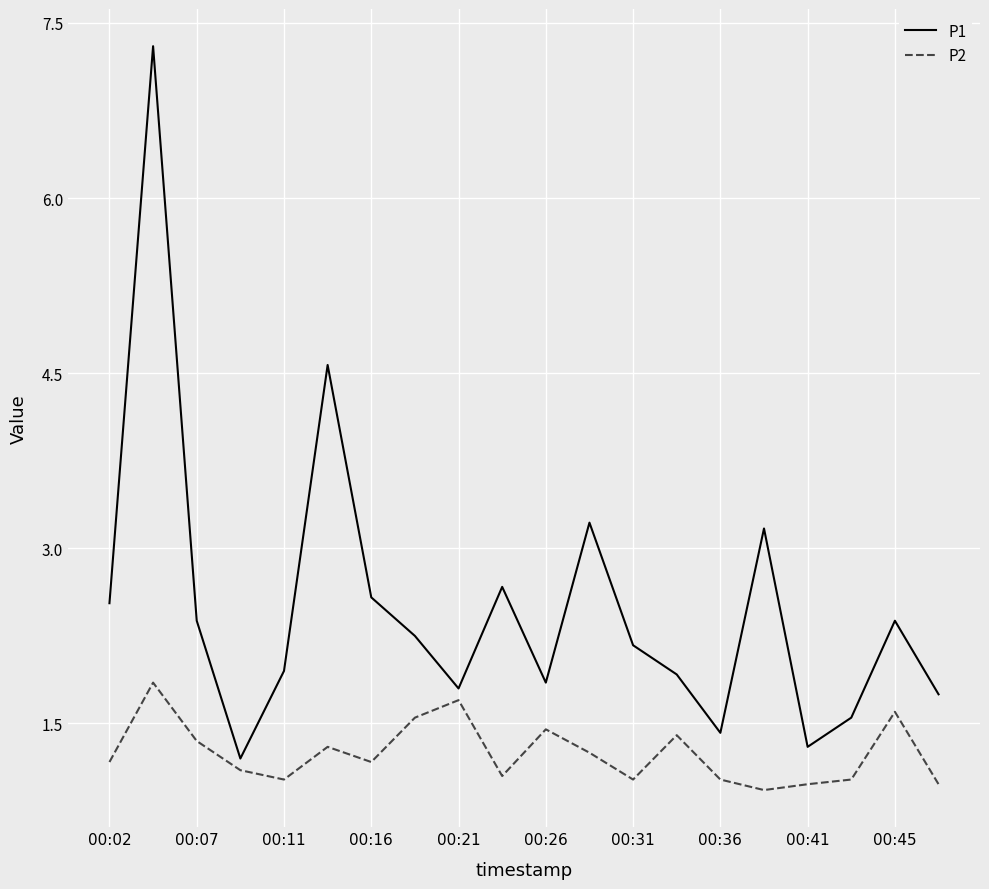

Which series has the largest total across all categories?

P1